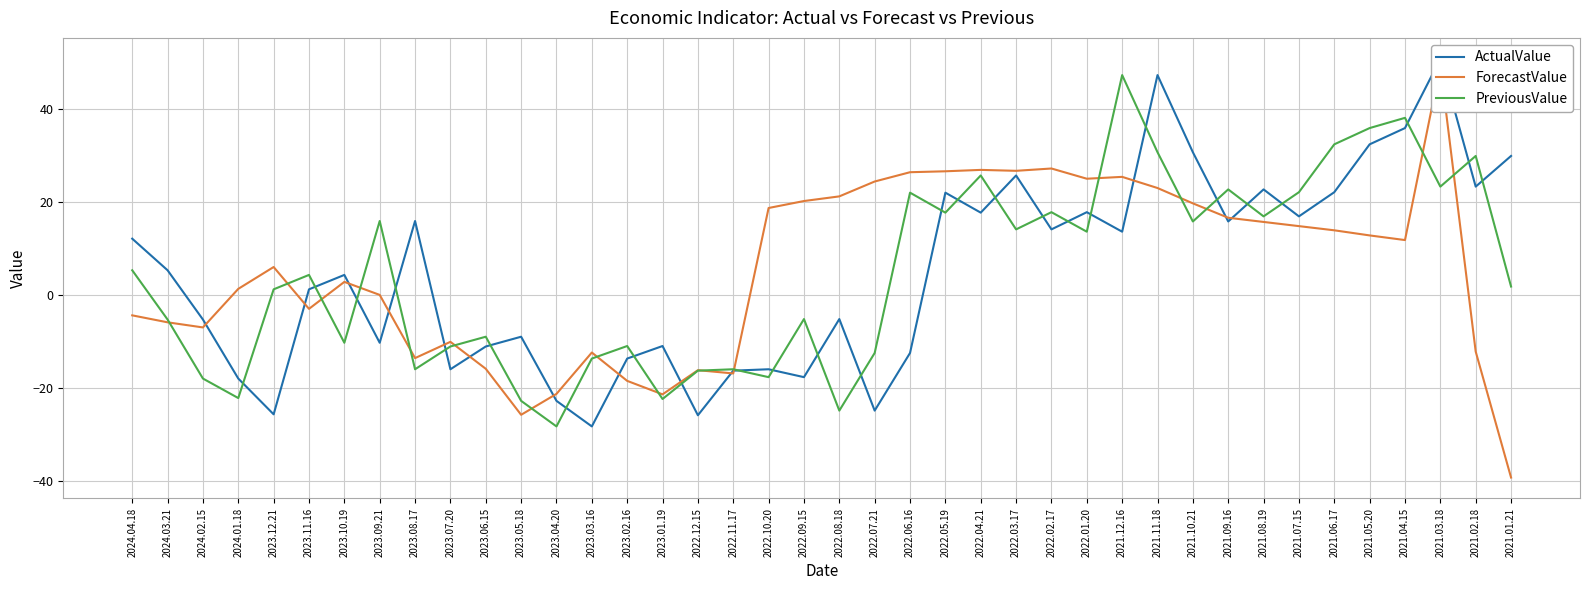

Rank the series by their average value, from lowest to highest.

PreviousValue, ActualValue, ForecastValue